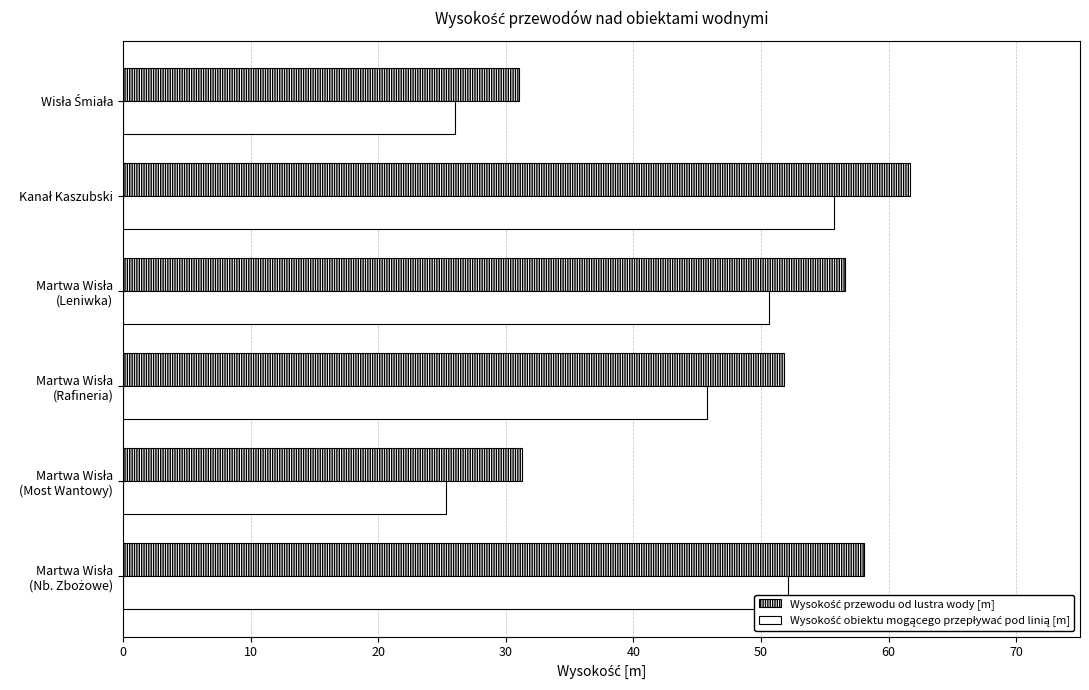

Reading right to left, extract all data points from this chart.

Wysokość przewodu od lustra wody [m]: 31.0	61.7	56.6	51.8	31.3	58.1
Wysokość obiektu mogącego przepływać pod linią [m]: 26.0	55.7	50.6	45.8	25.3	52.1